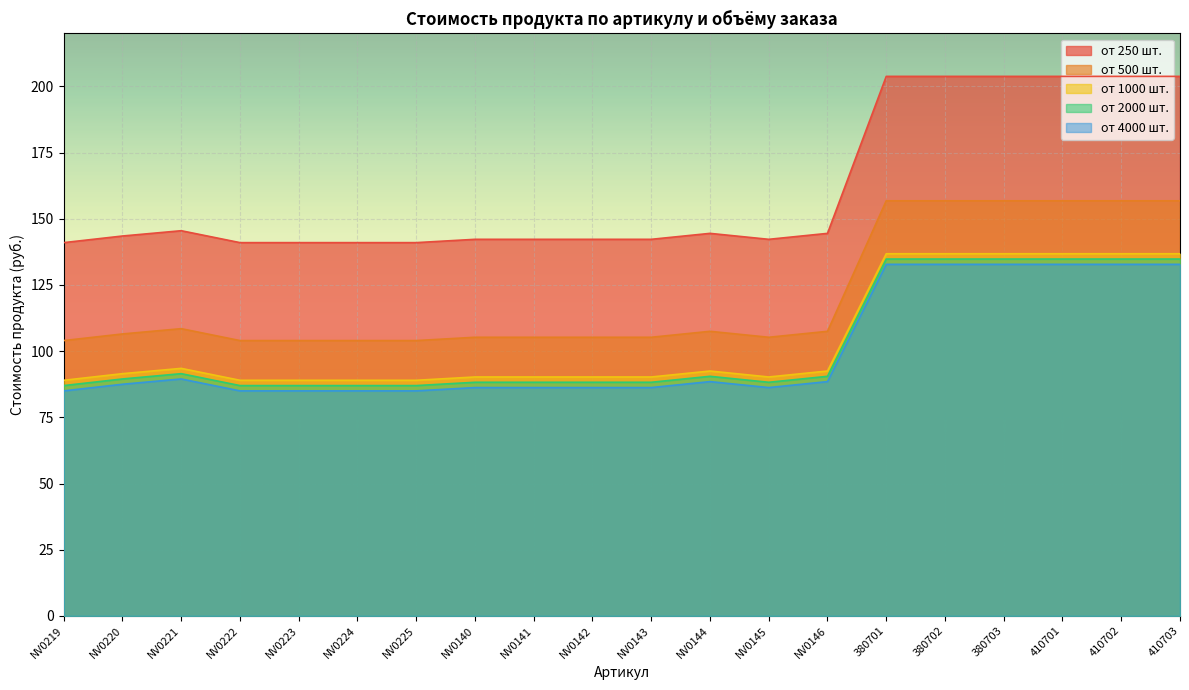

What is the label of the 4th point from the left?

NV0222